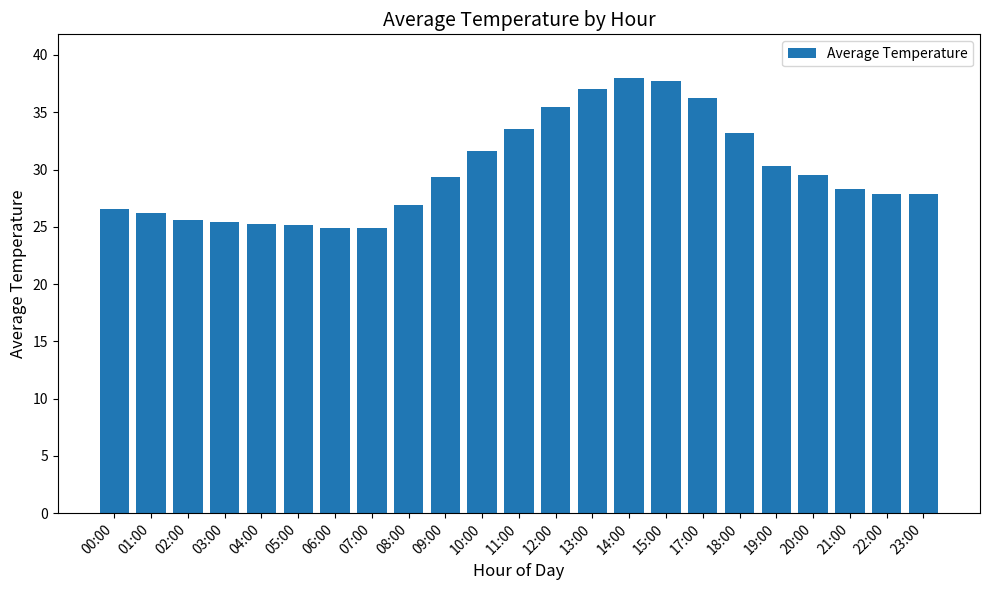

Which has a higher value, 10:00 or 11:00?

11:00